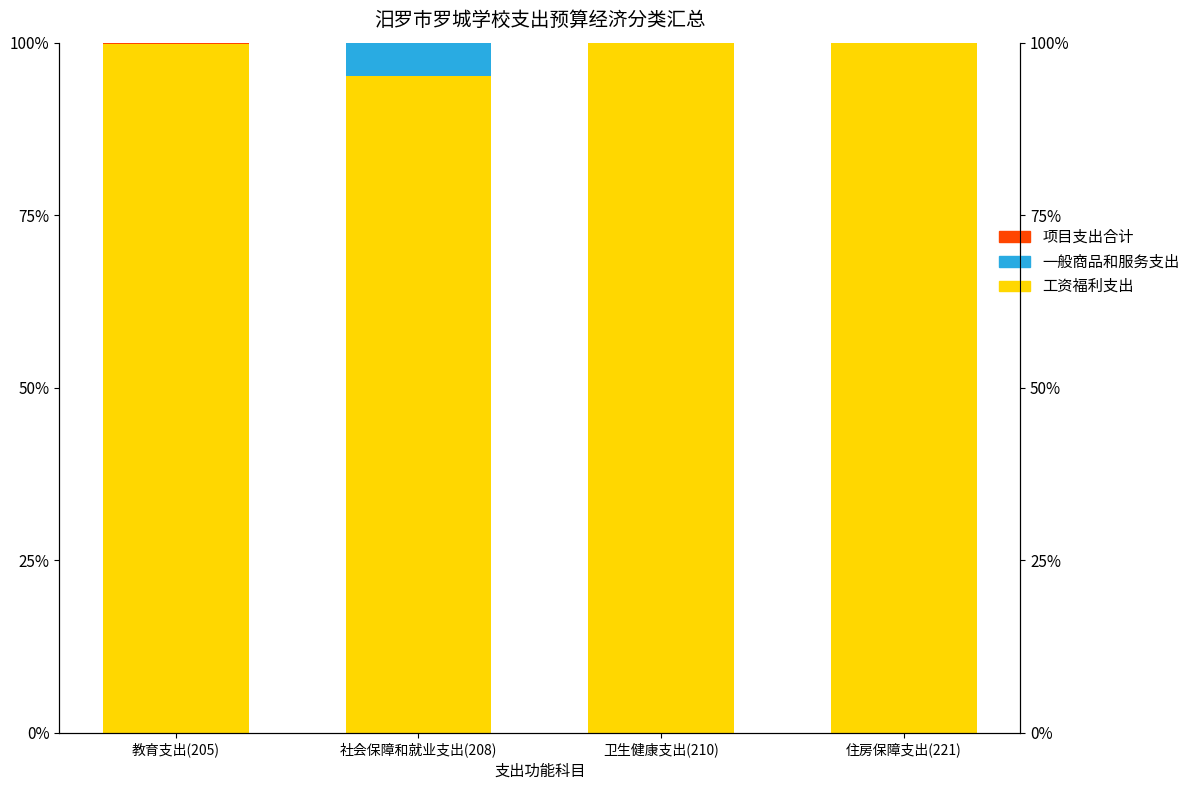

What is the maximum value shown in the chart?

100.0